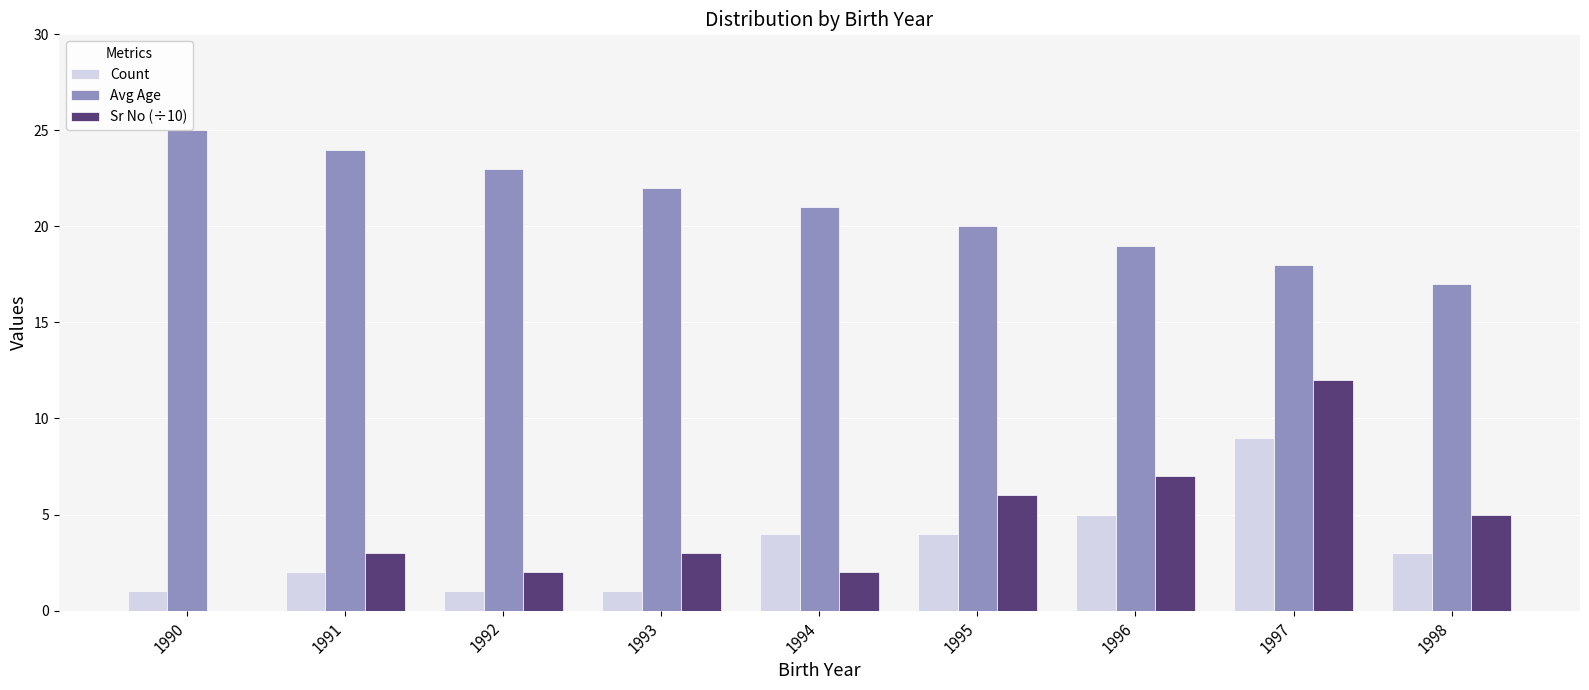

Which label corresponds to the largest value in the chart?

1990